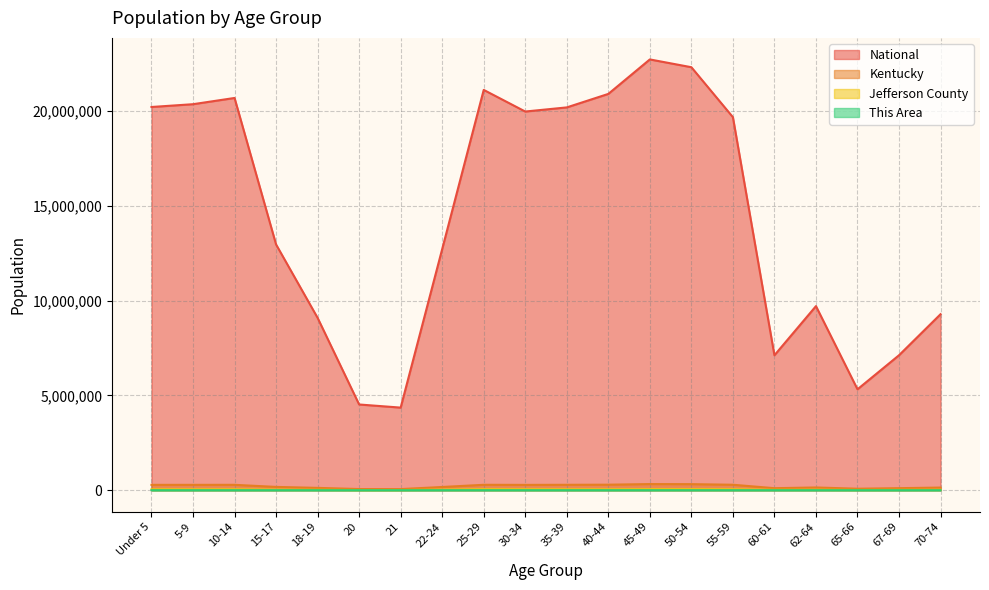

How many lines are shown in the chart?

4